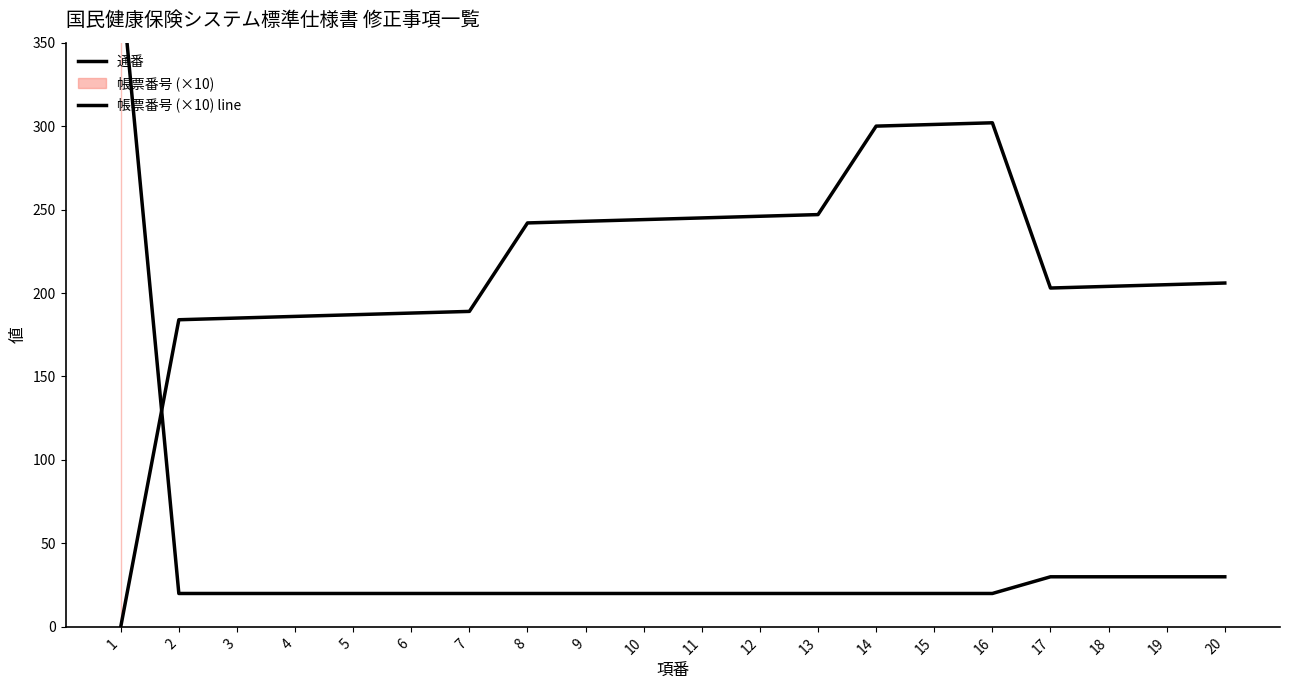

What is the value of the 帳票番号 (×10) line point at the 4th from the left?

20